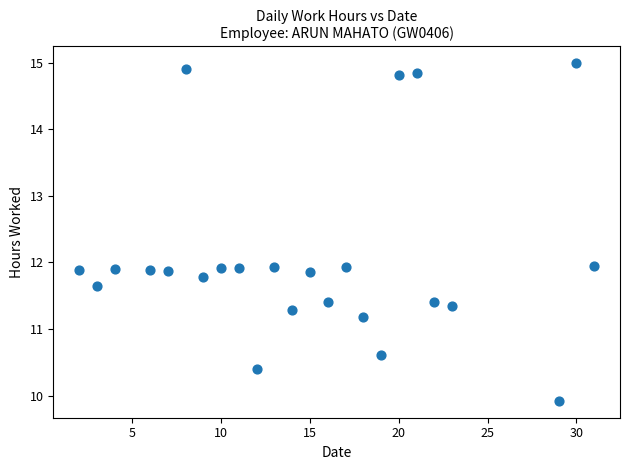

What is the range of X values (max minus min)?

29.0